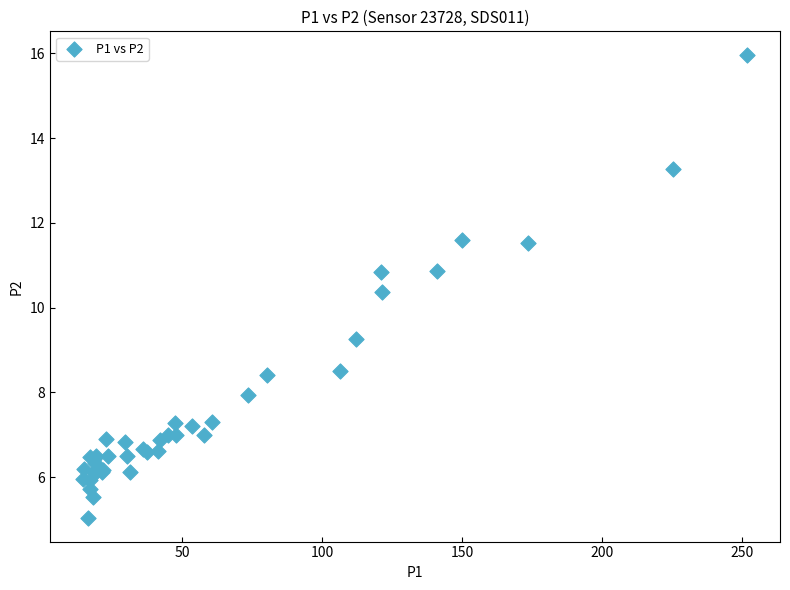

What Y value in the scatter plot is closest to 10?

10.4